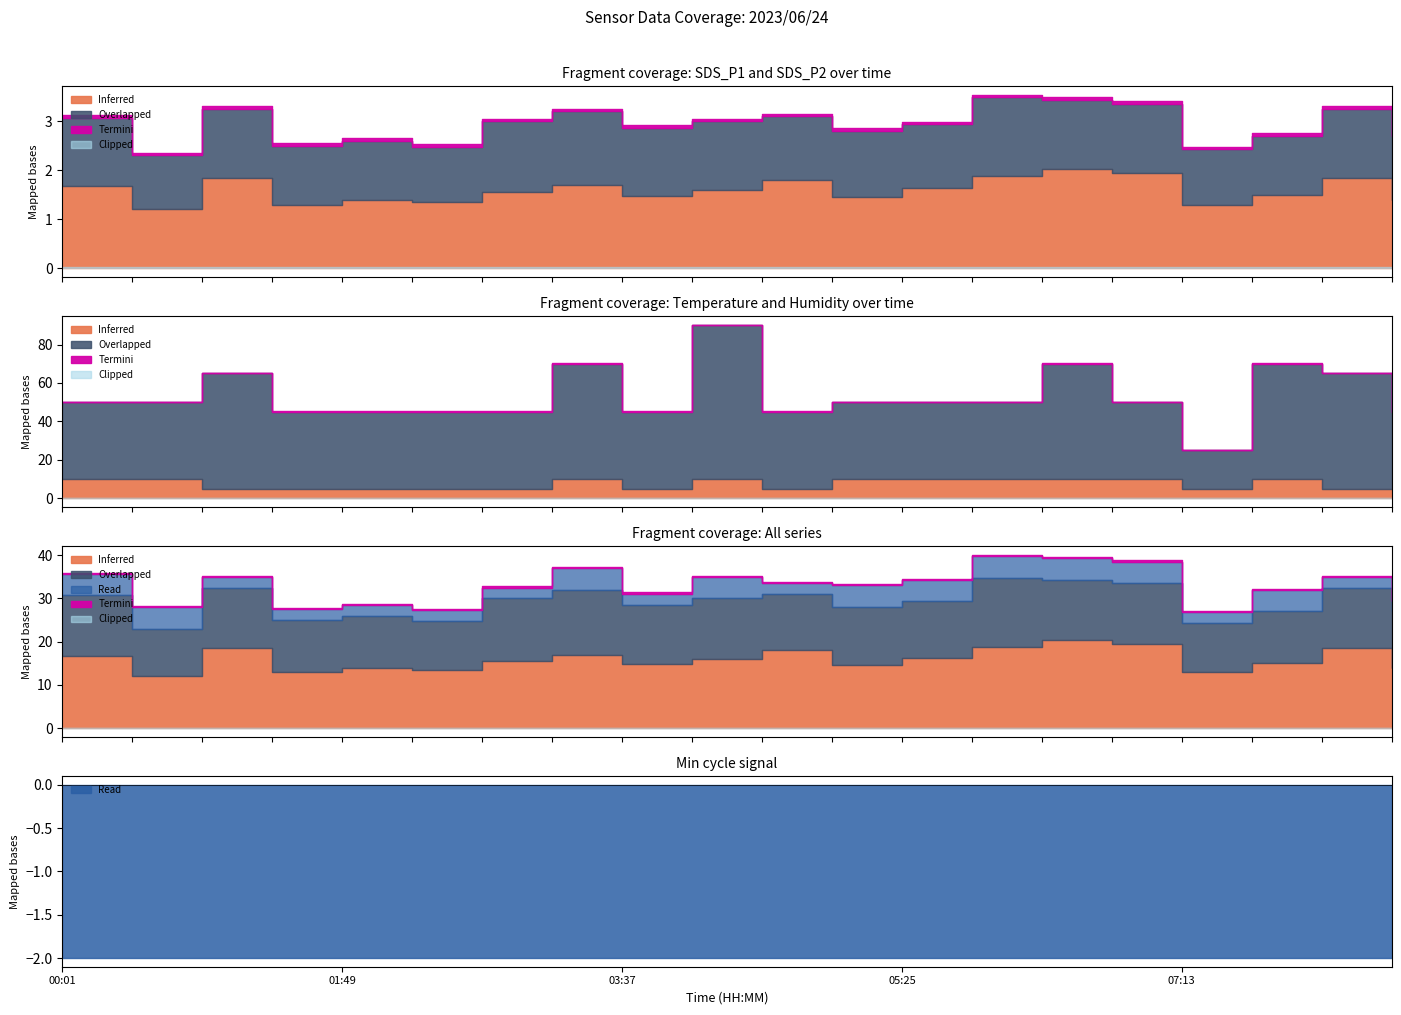

What is the label of the 14th point from the right?

02:43